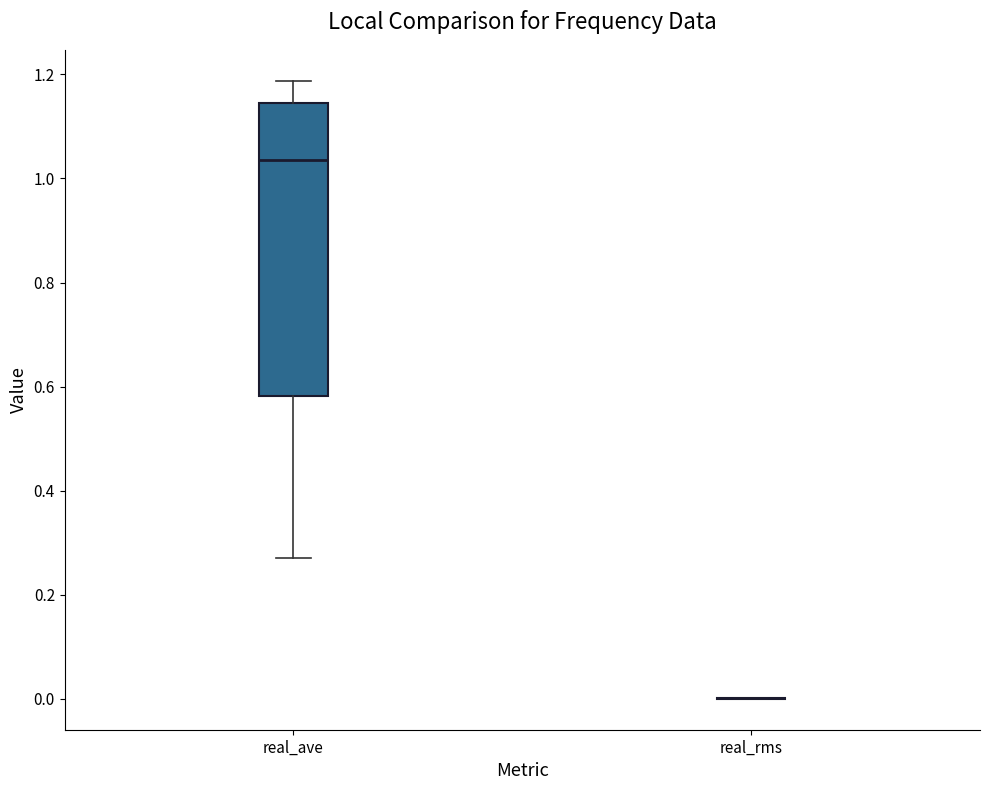

Which box is the tallest, from its lower edge to its upper edge?

real_ave